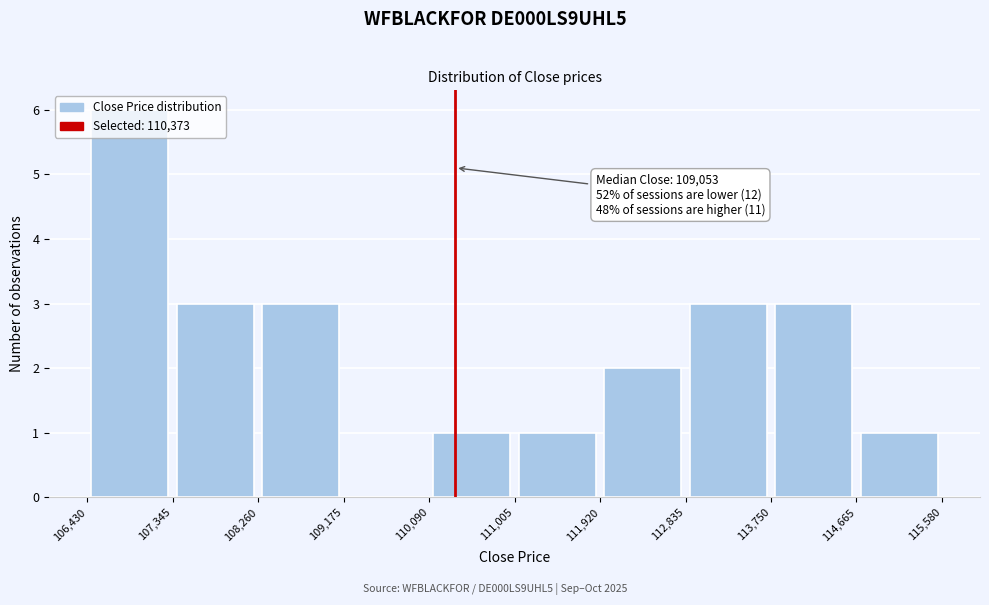

Over which range of the x-axis is the bar tallest?

106,430 to 107,345